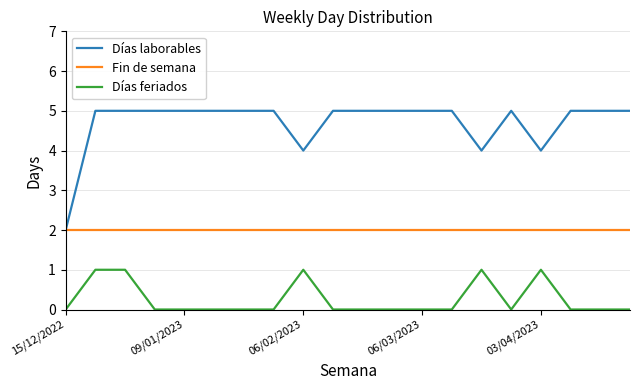

True or false: Días feriados and Días laborables cross at least once.

False